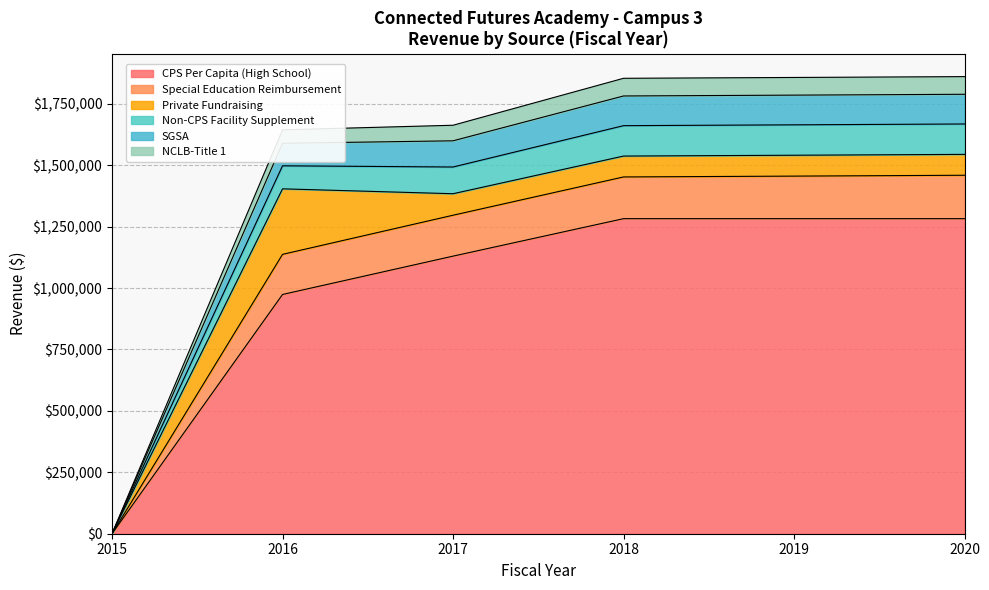

True or false: Special Education Reimbursement and Non-CPS Facility Supplement intersect in this chart.

False